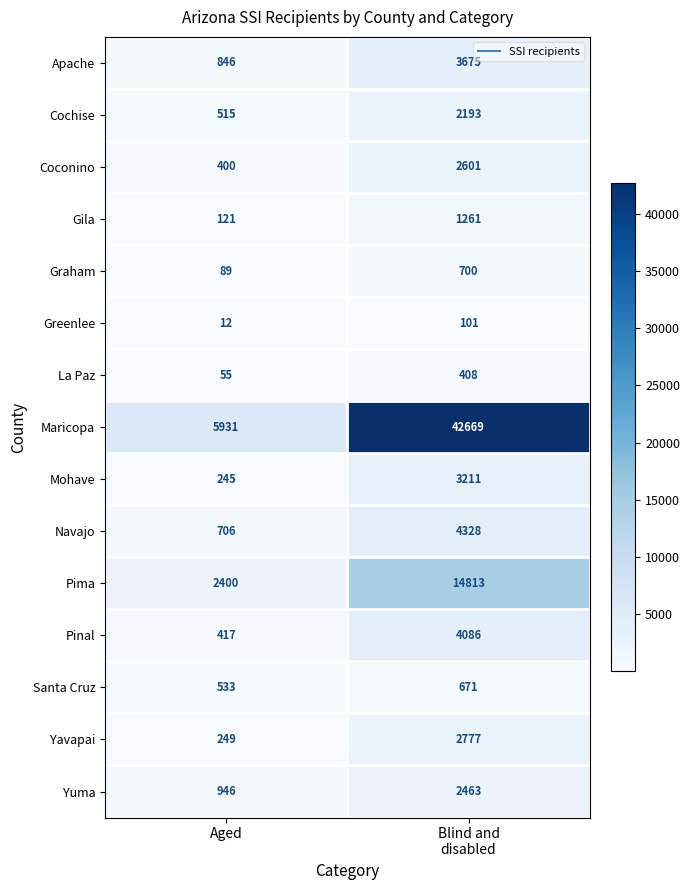

At Aged, list the series in order from smallest to largest.

Greenlee, La Paz, Graham, Gila, Mohave, Yavapai, Coconino, Pinal, Cochise, Santa Cruz, Navajo, Apache, Yuma, Pima, Maricopa